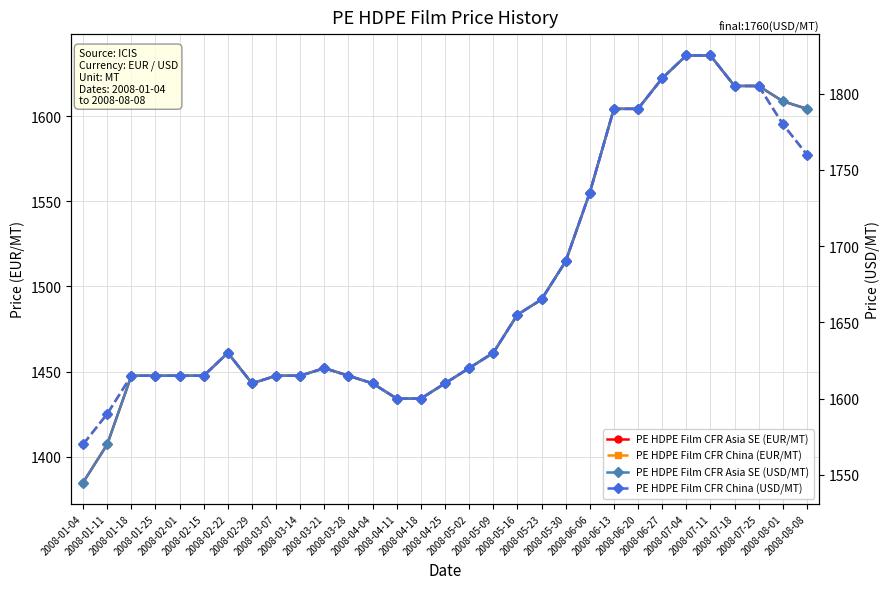

What is the label of the 26th point from the right?

2008-02-15